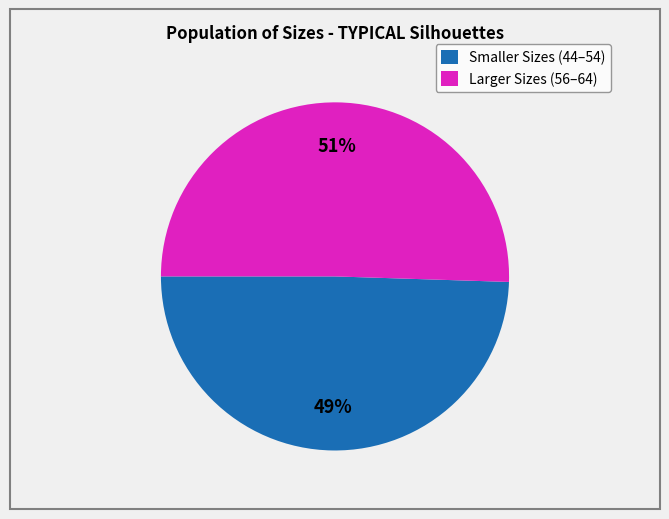

What is the largest slice in the pie chart?

Larger Sizes (56–64)